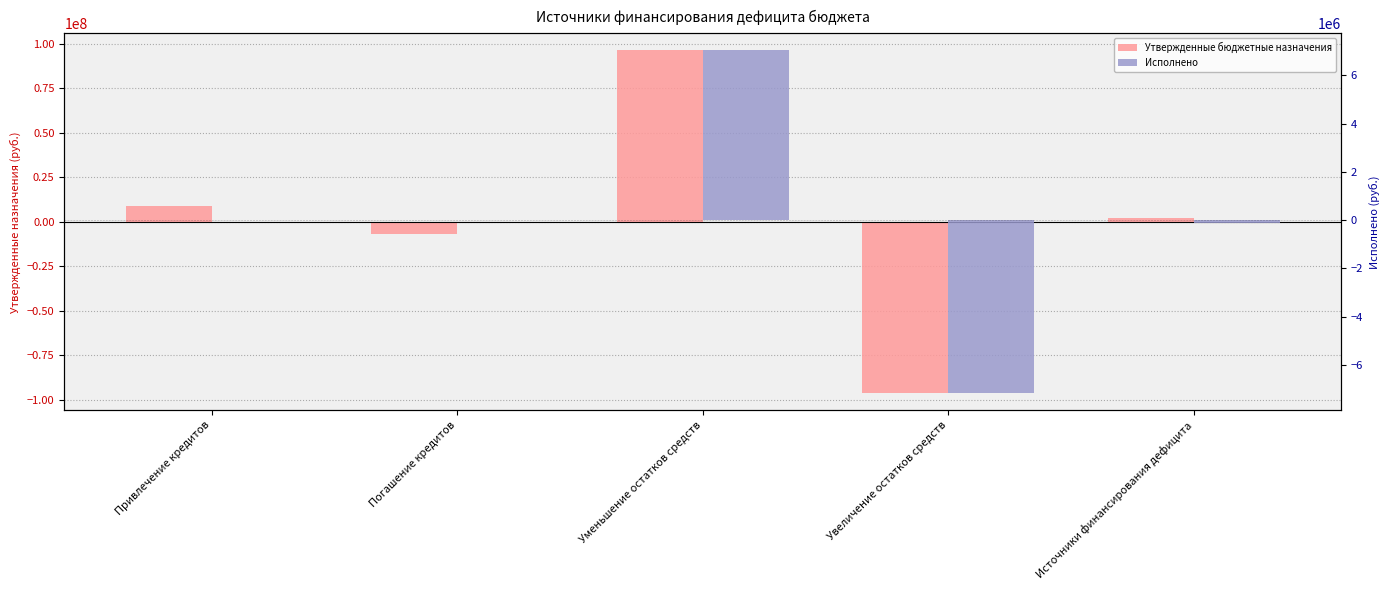

Which label corresponds to the smallest value in the chart?

Увеличение остатков средств